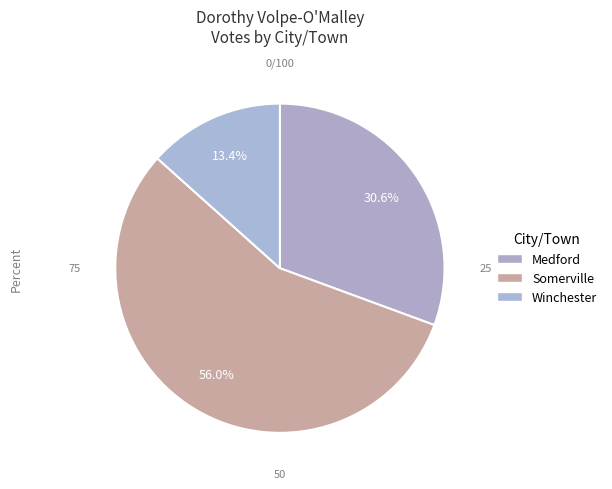

The Medford slice represents 38% of the pie. True or false?

False